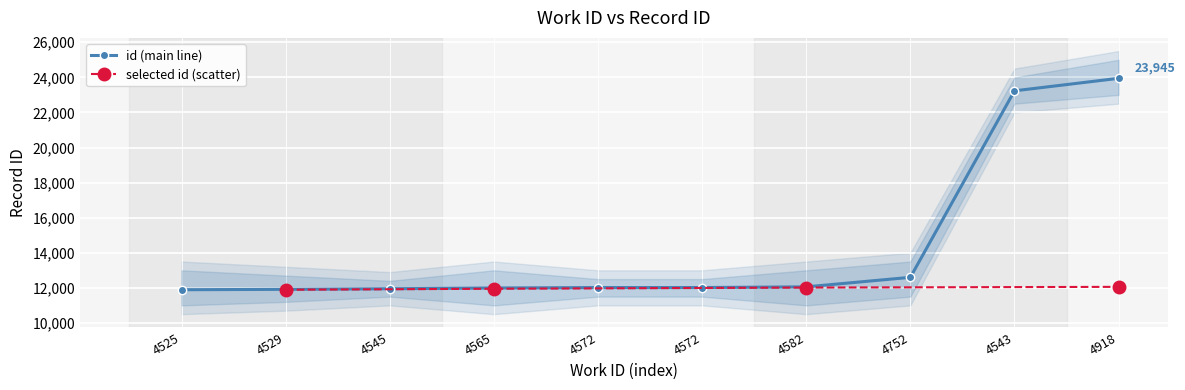

What is the change in value from 4565 to 4918?

+11953